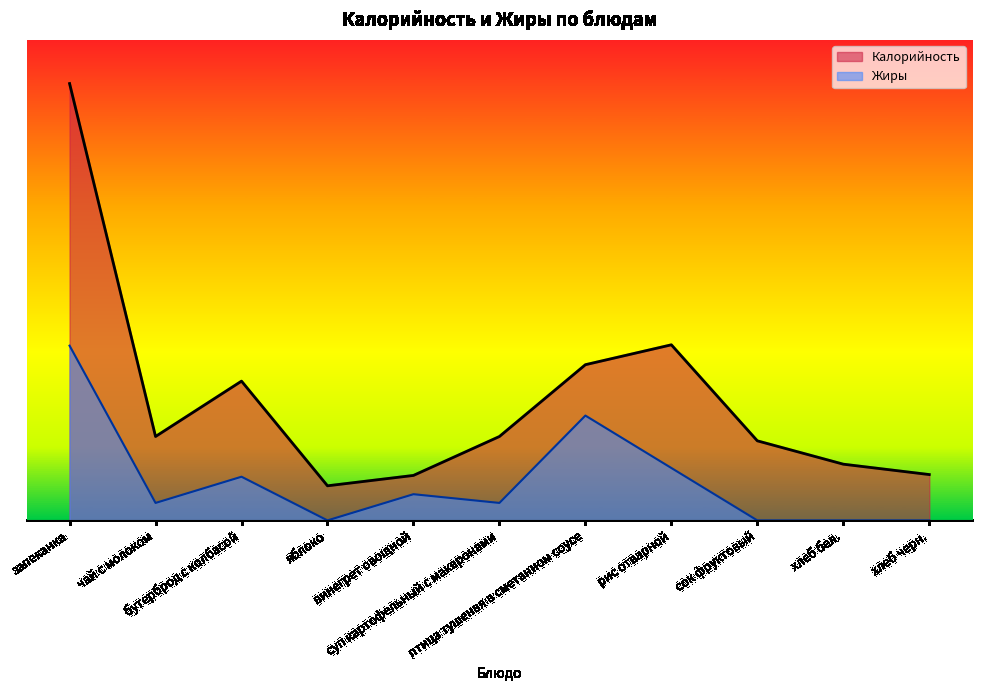

Which series has the largest range (max minus min)?

Калорийность